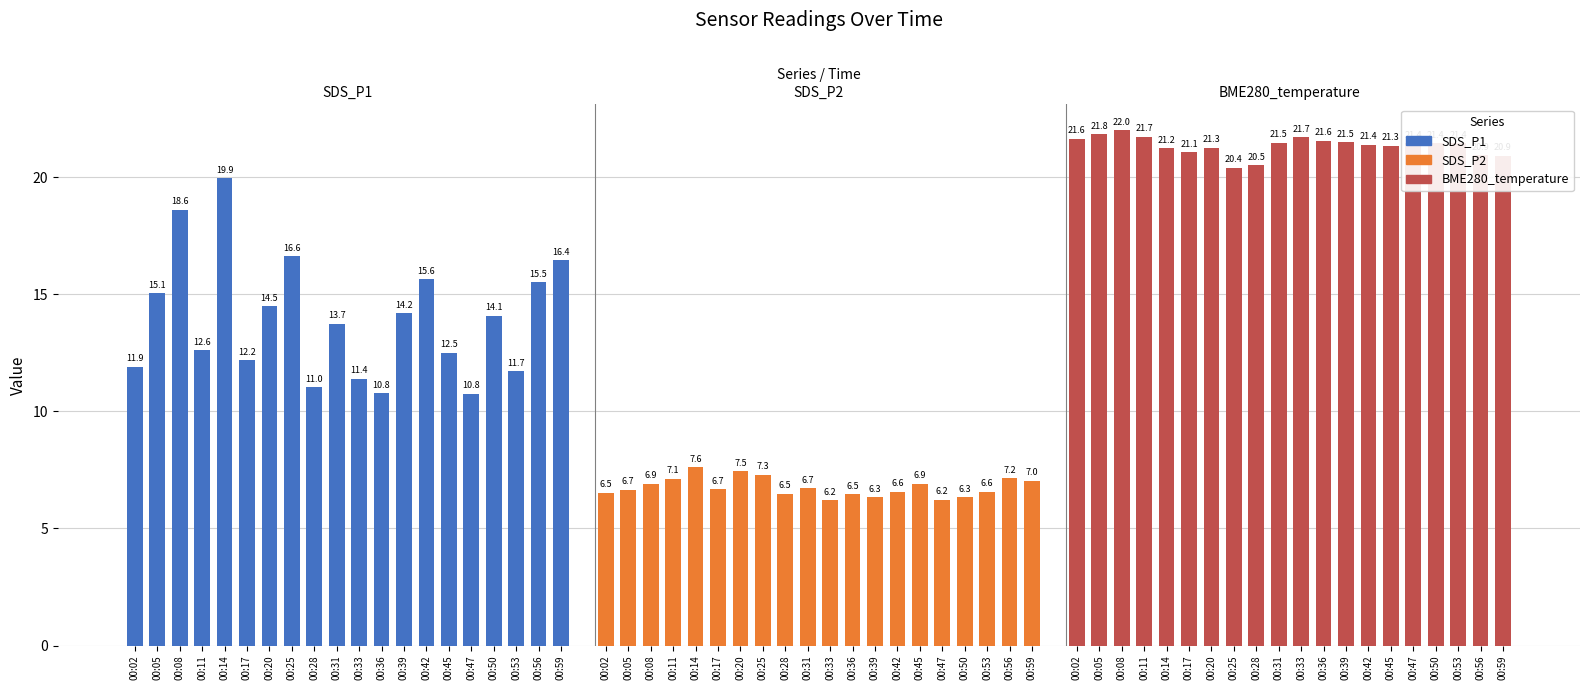

The SDS_P1 series shows 11.9 at 00:02. True or false?

True